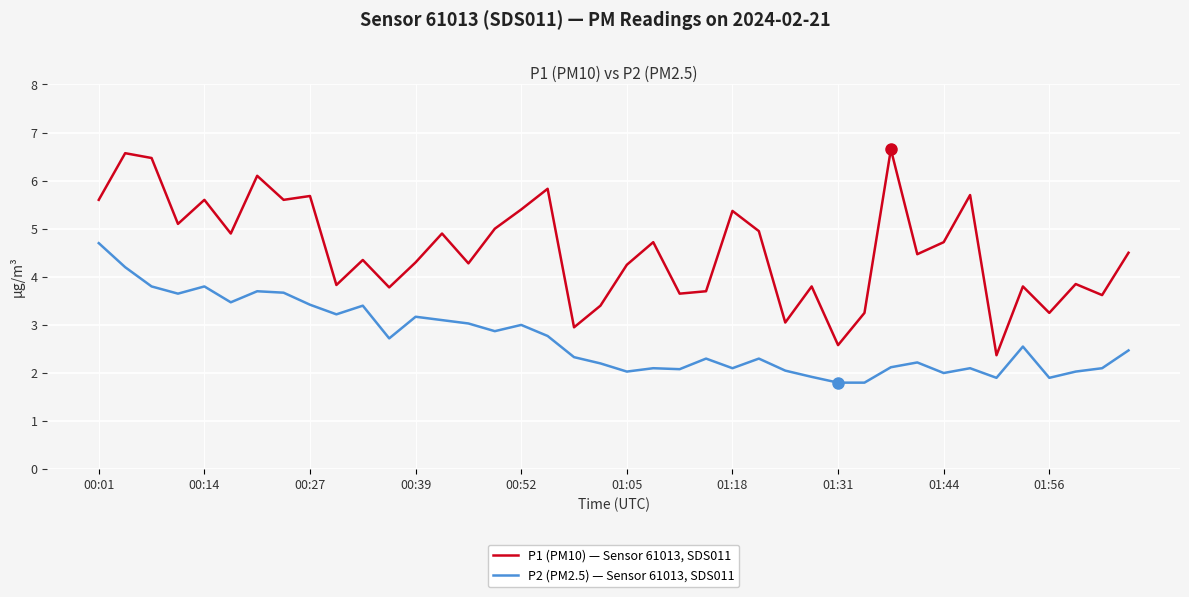

What is the smallest value displayed?

1.8